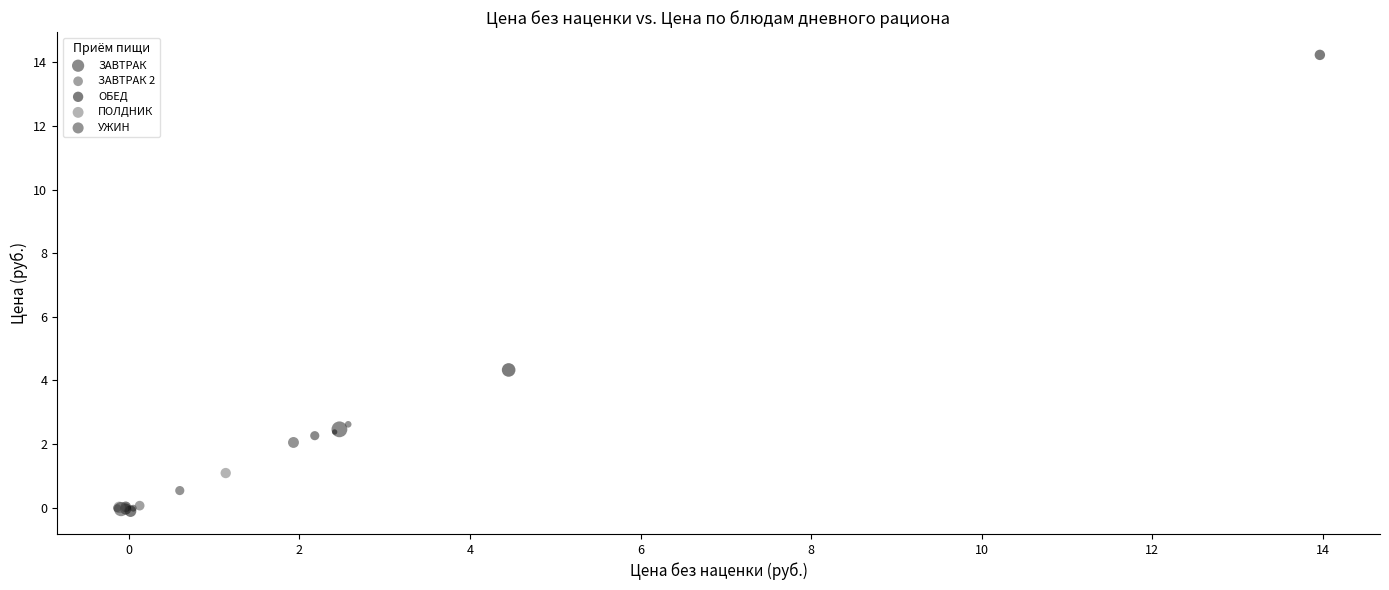

What are all the series names shown in the legend?

ЗАВТРАК, ЗАВТРАК 2, ОБЕД, ПОЛДНИК, УЖИН